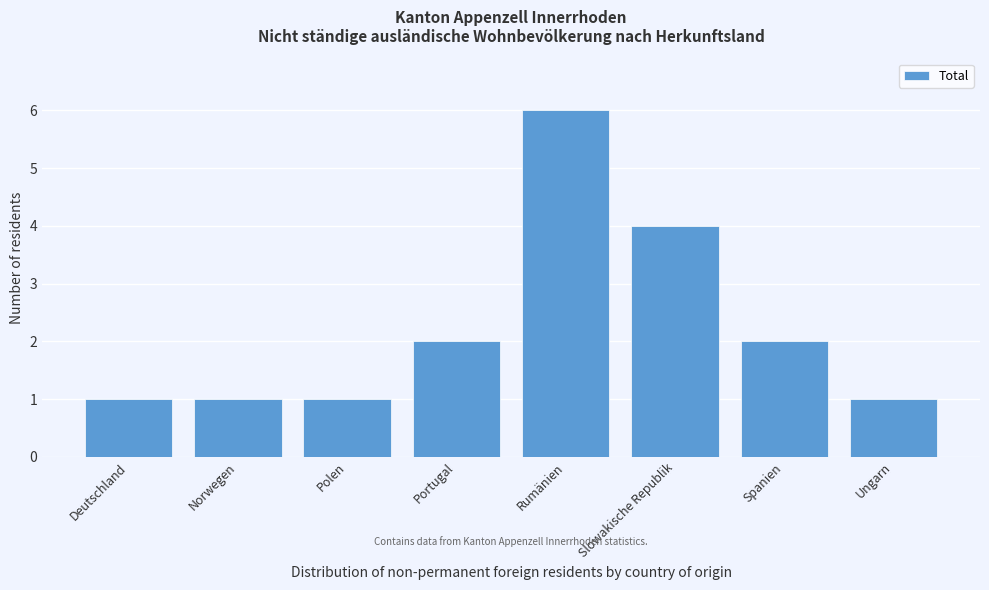

Reading right to left, extract all data points from this chart.

Ungarn=1	Spanien=2	Slowakische Republik=4	Rumänien=6	Portugal=2	Polen=1	Norwegen=1	Deutschland=1